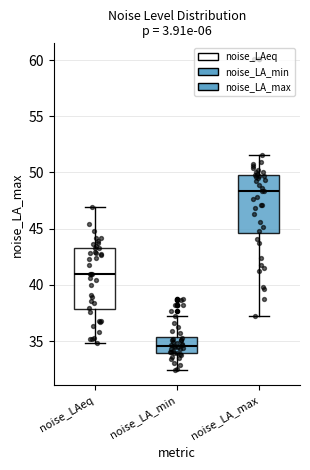

Which box's median line is the lowest?

noise_LA_min